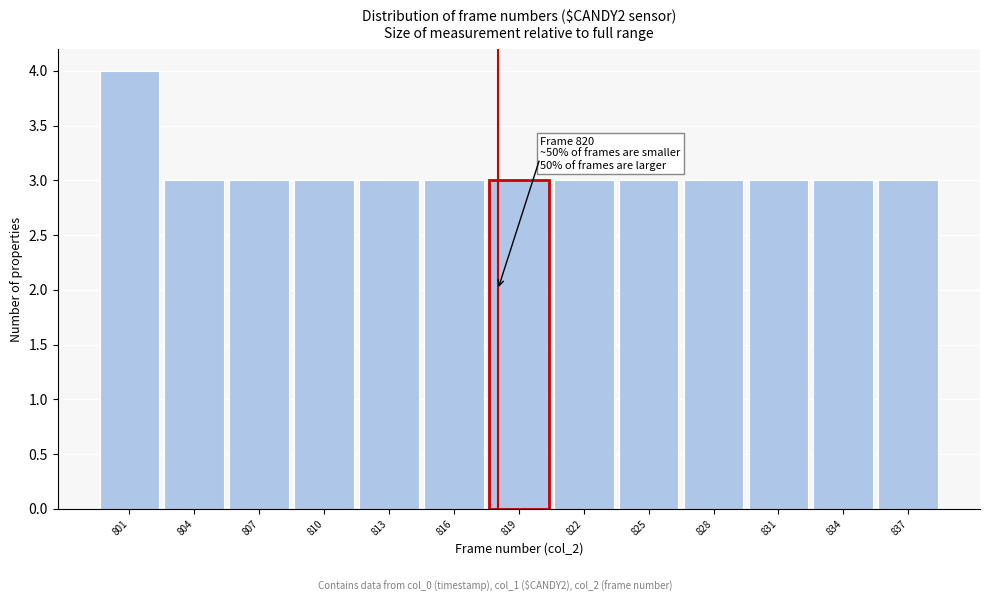

Reading left to right, list all the values displayed in this chart.

801=4	804=3	807=3	810=3	813=3	816=3	819=3	822=3	825=3	828=3	831=3	834=3	837=3